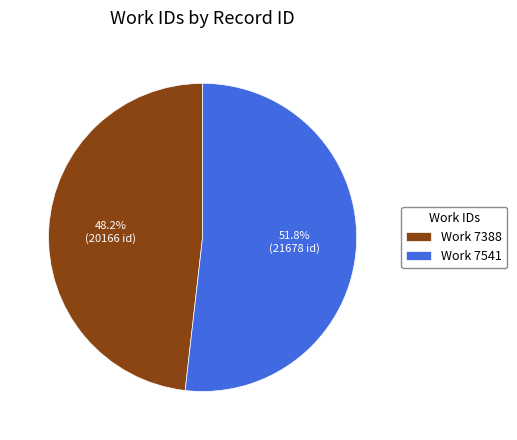

Which slice represents more than half of the pie?

Work 7541